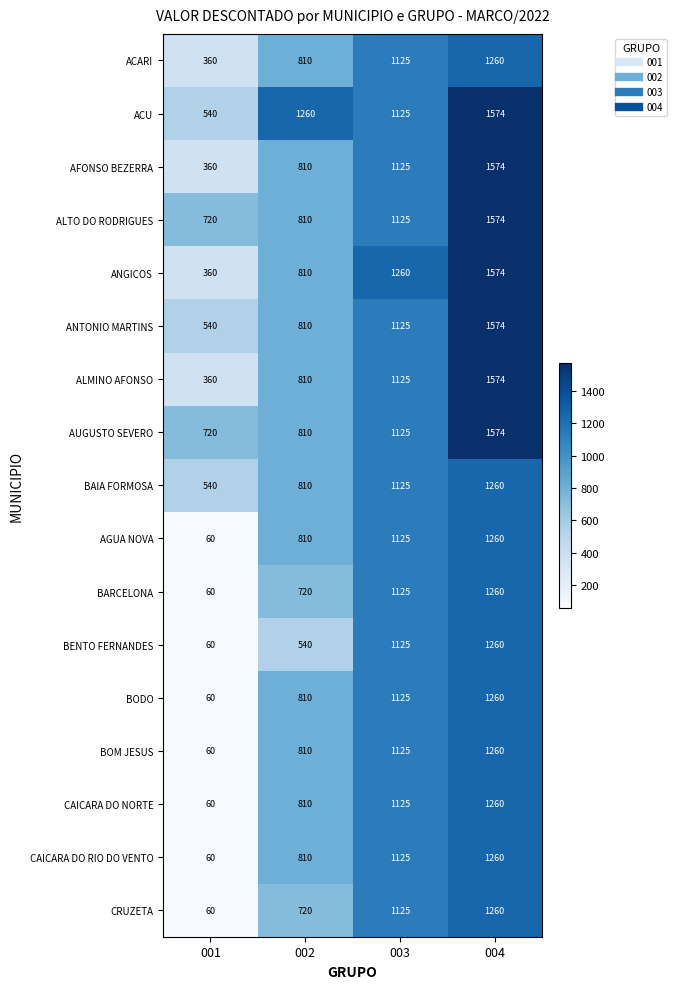

What is the difference between the BOM JESUS values at 002 and 004?

450